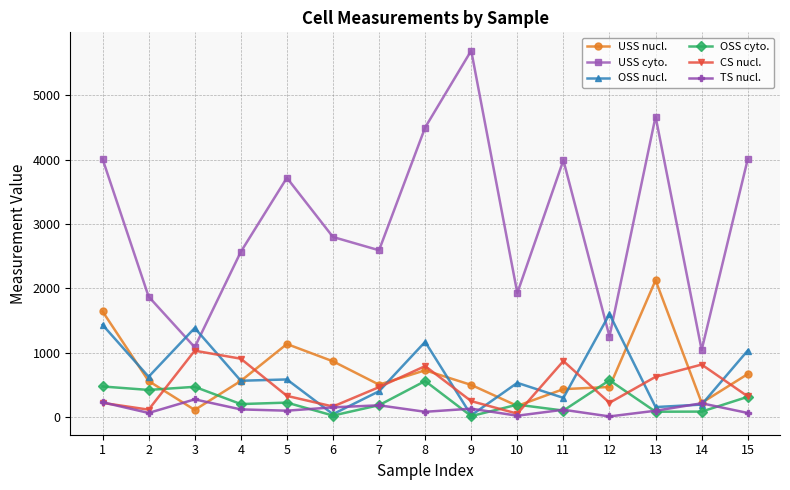

Does the chart display data point markers on the line(s)?

Yes